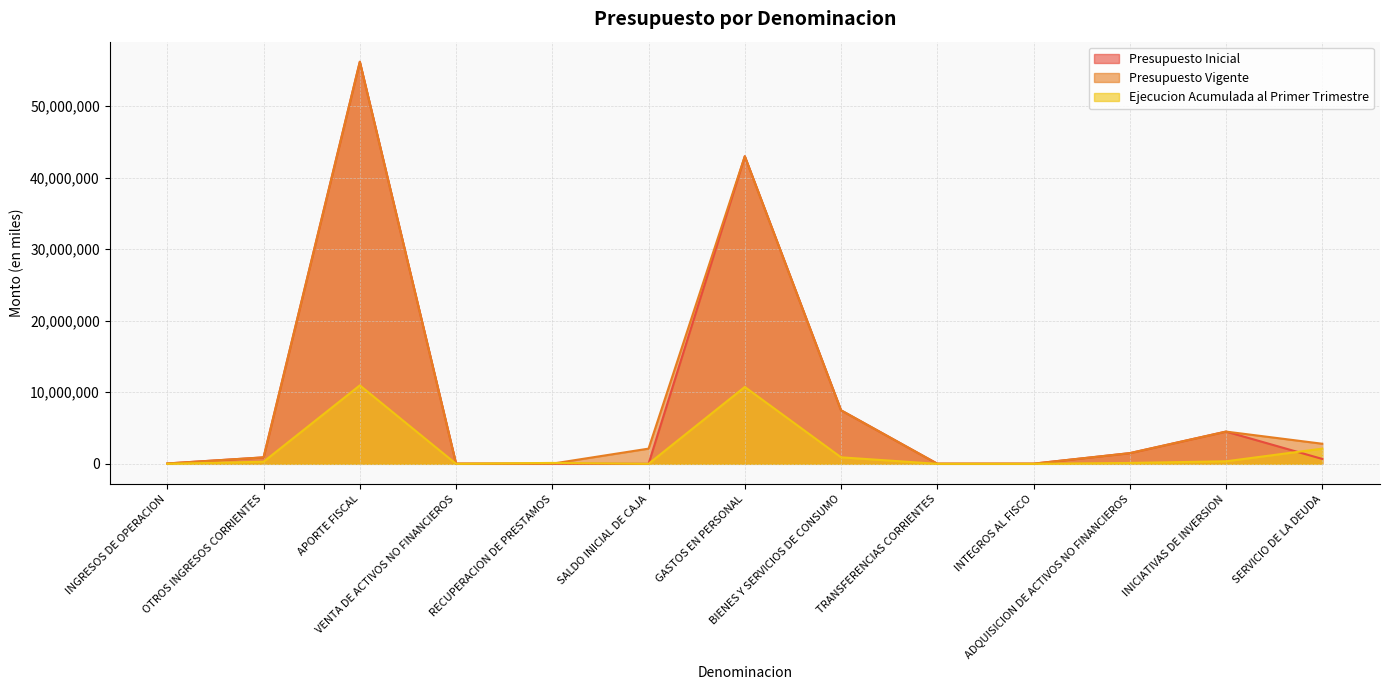

What are all the series names shown in the legend?

Presupuesto Inicial, Presupuesto Vigente, Ejecucion Acumulada al Primer Trimestre